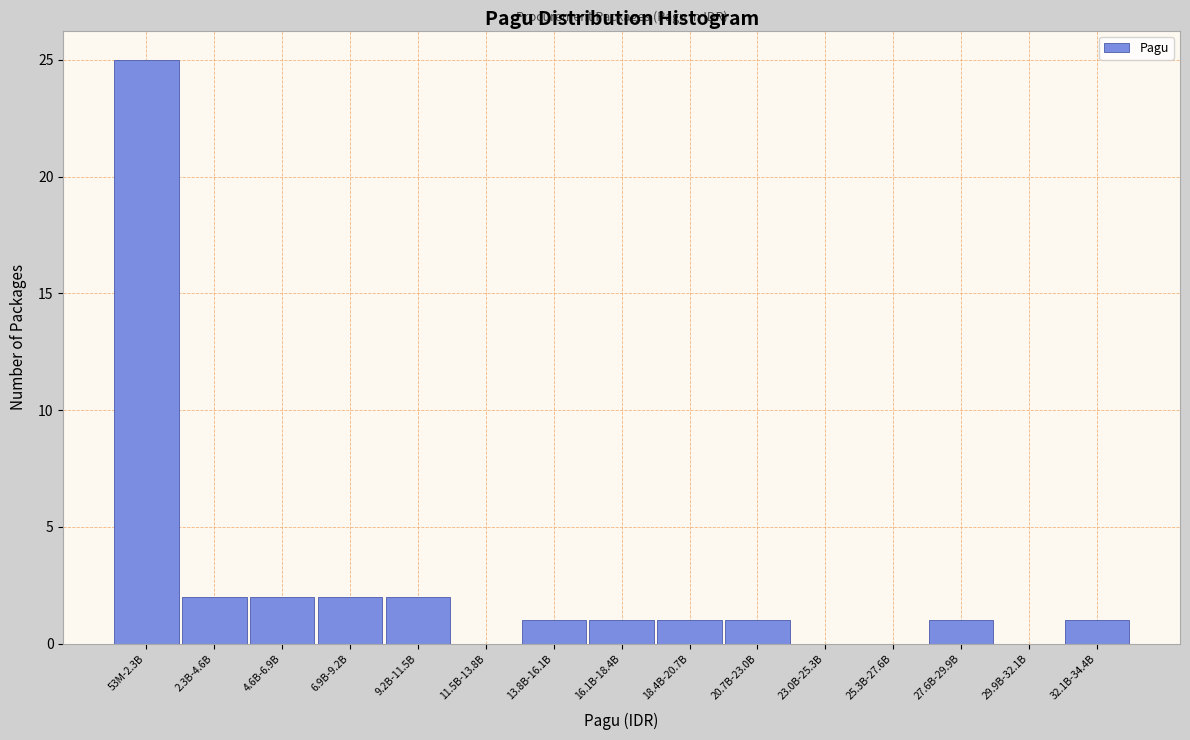

Reading right to left, extract all data points from this chart.

32.1B-34.4B=1	29.9B-32.1B=0	27.6B-29.9B=1	25.3B-27.6B=0	23.0B-25.3B=0	20.7B-23.0B=1	18.4B-20.7B=1	16.1B-18.4B=1	13.8B-16.1B=1	11.5B-13.8B=0	9.2B-11.5B=2	6.9B-9.2B=2	4.6B-6.9B=2	2.3B-4.6B=2	53M-2.3B=25